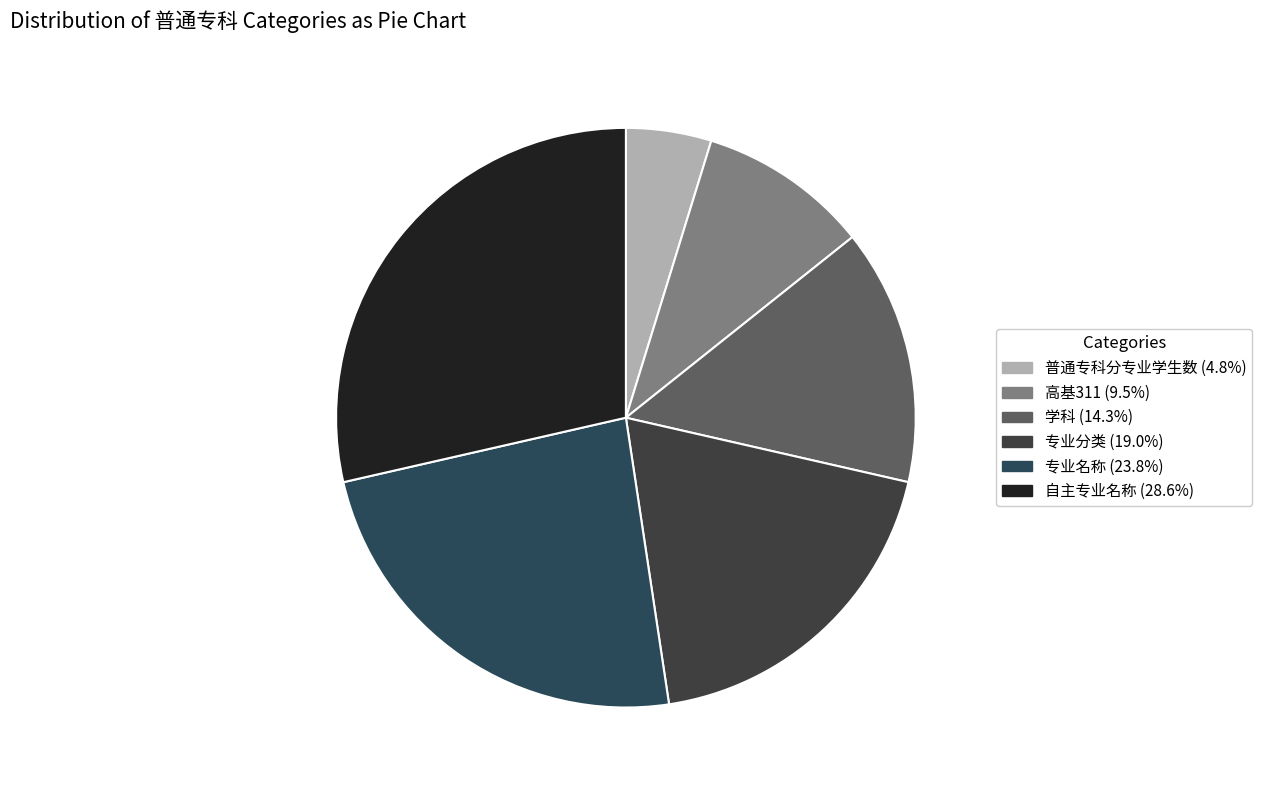

Count the number of slices in the pie.

6